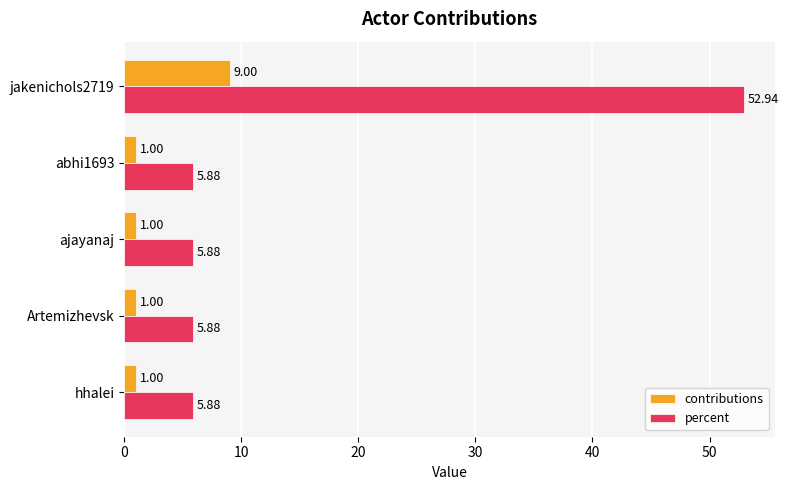

How many data points does each series have?

5